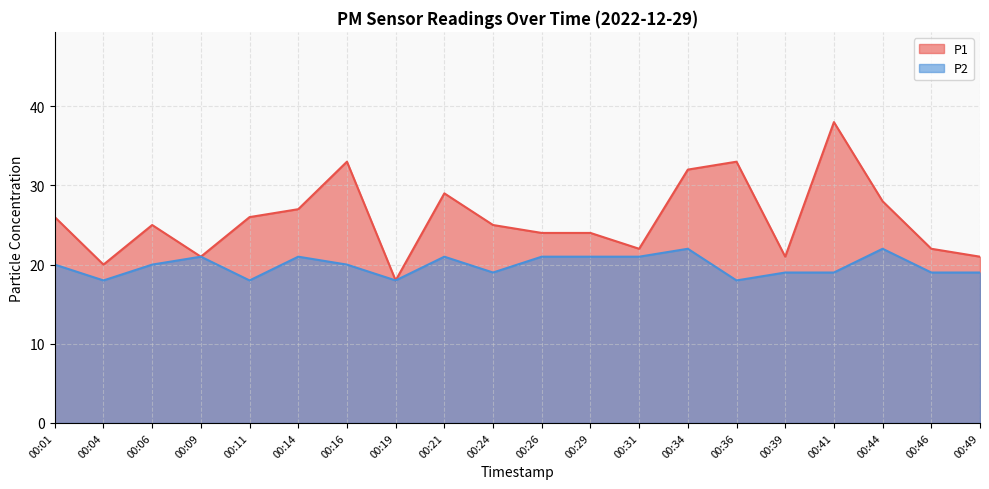

How many categories are shown in the chart?

20